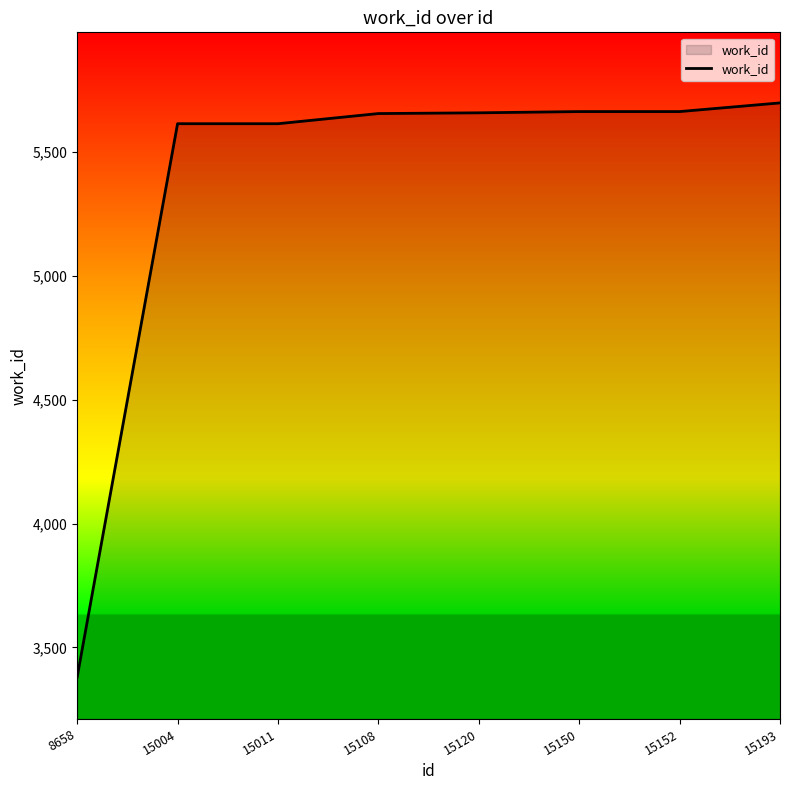

What is the difference between the values at 15120 and 15152?

5